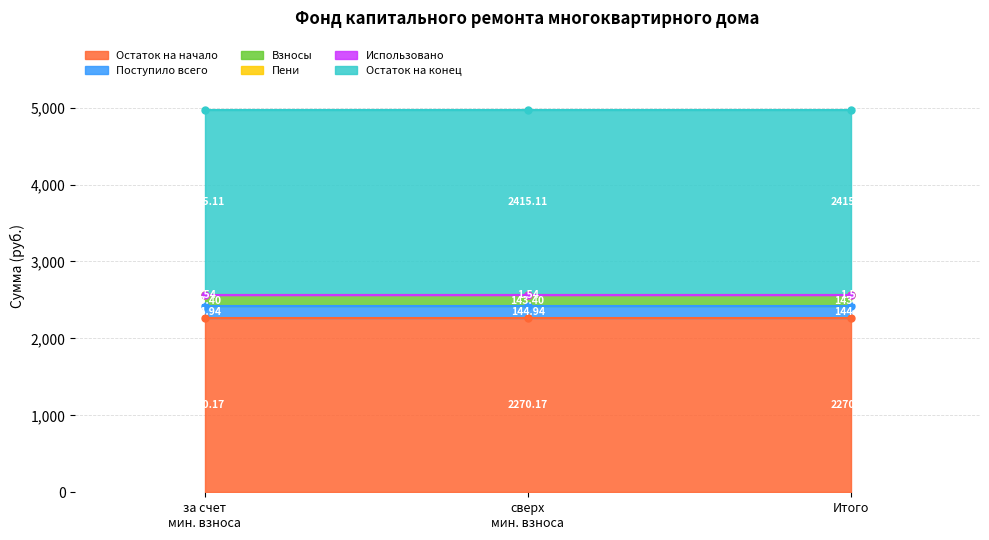

What is the spread (max minus min) of values at сверх минимального размера взноса?

2415.1